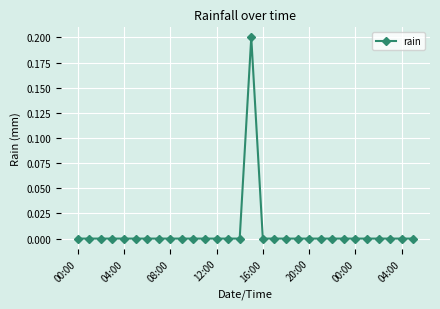

Reading left to right, what are all the values shown in this chart?

0.0	0.0	0.0	0.0	0.0	0.0	0.0	0.0	0.0	0.0	0.0	0.0	0.0	0.0	0.0	0.2	0.0	0.0	0.0	0.0	0.0	0.0	0.0	0.0	0.0	0.0	0.0	0.0	0.0	0.0